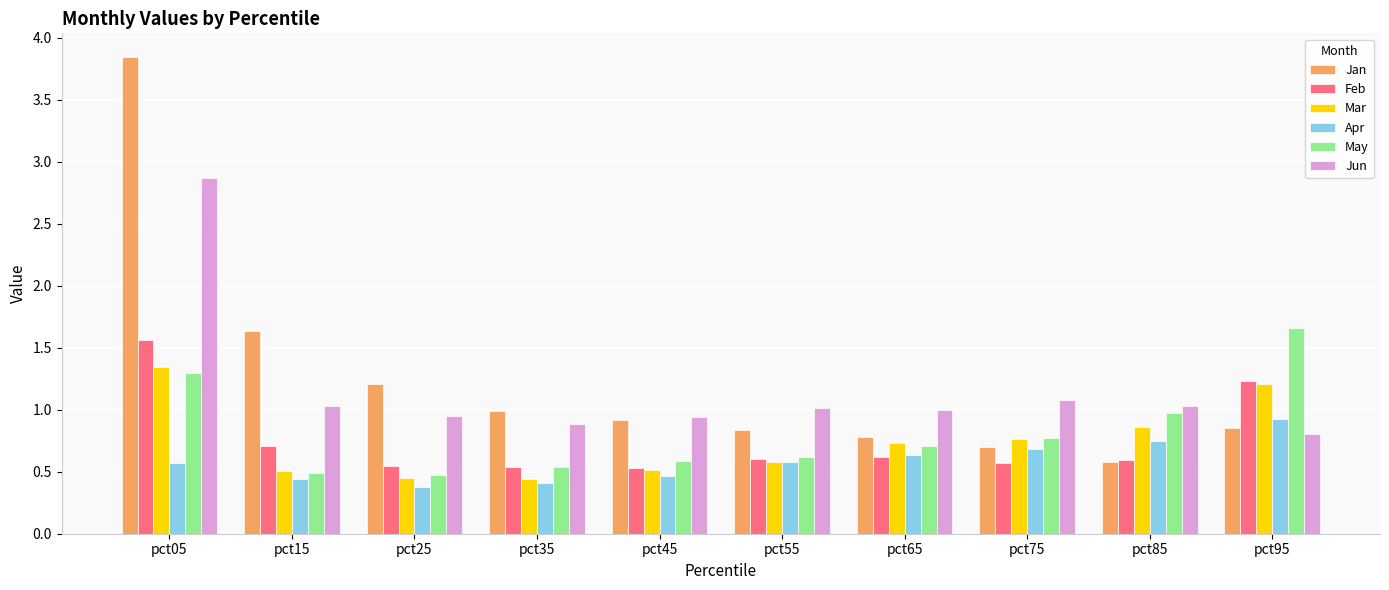

What is the maximum value for Jun?

2.9